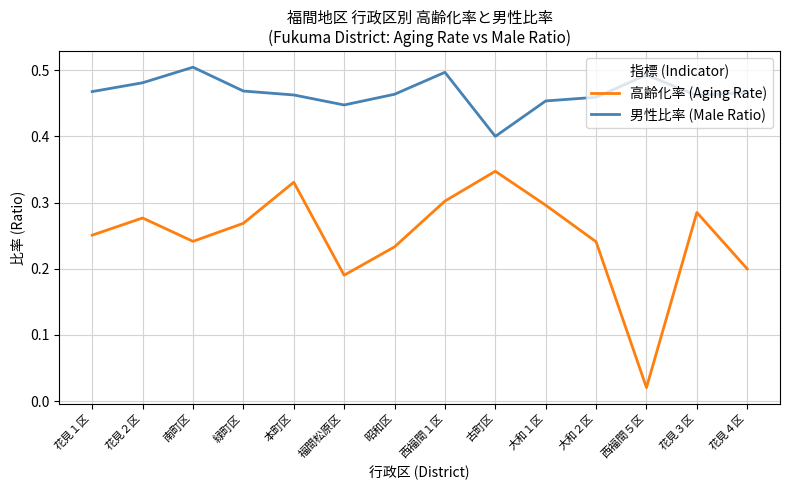

Where is 高齢化率 (Aging Rate) nearest to the value 0?

西福間５区